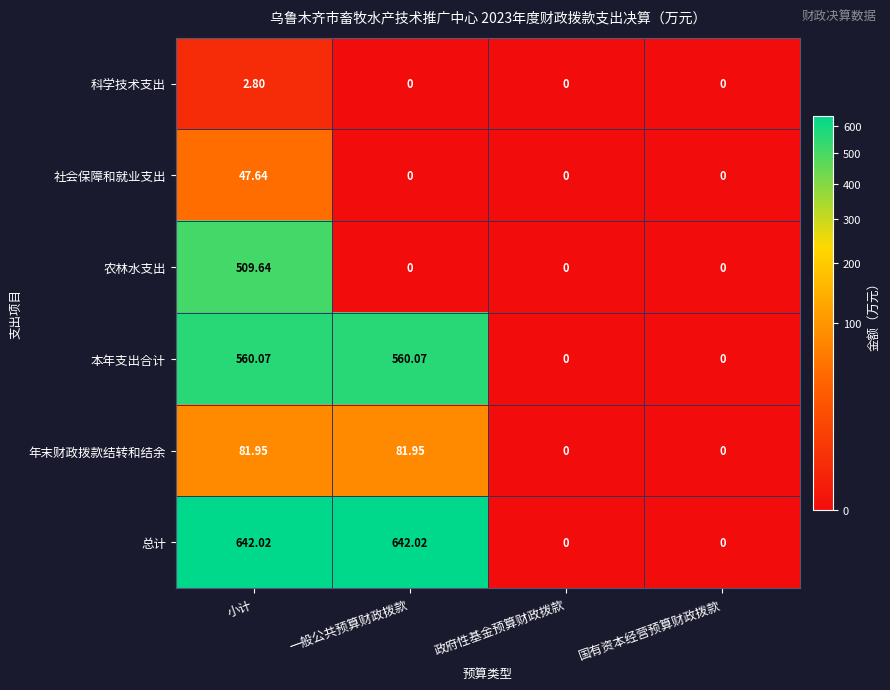

Which series changed the most between 小计 and 政府性基金预算财政拨款?

总计